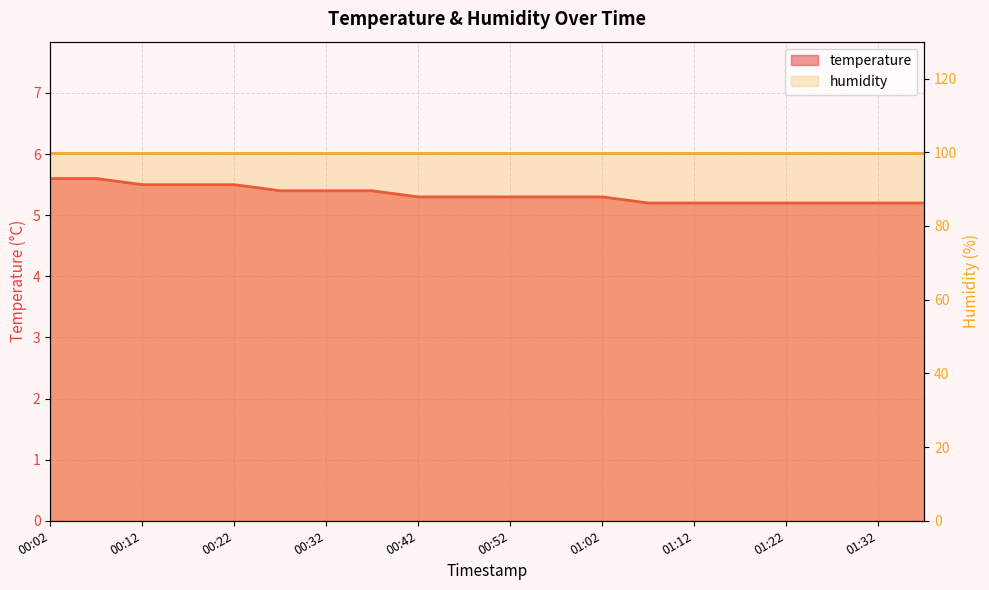

What is the value of the 19th point from the left?

5.2